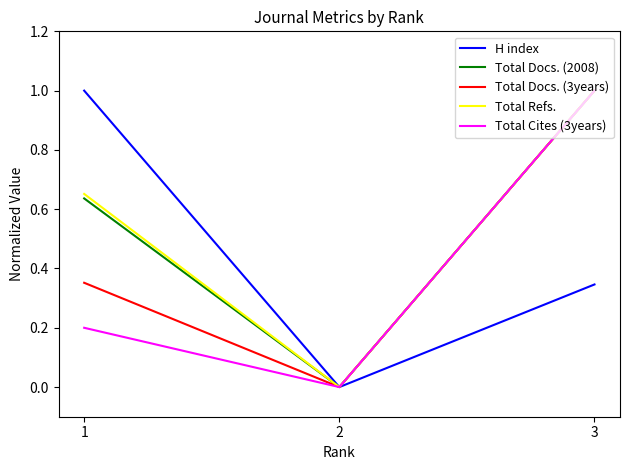

What is the sum of all H index values?

1.3